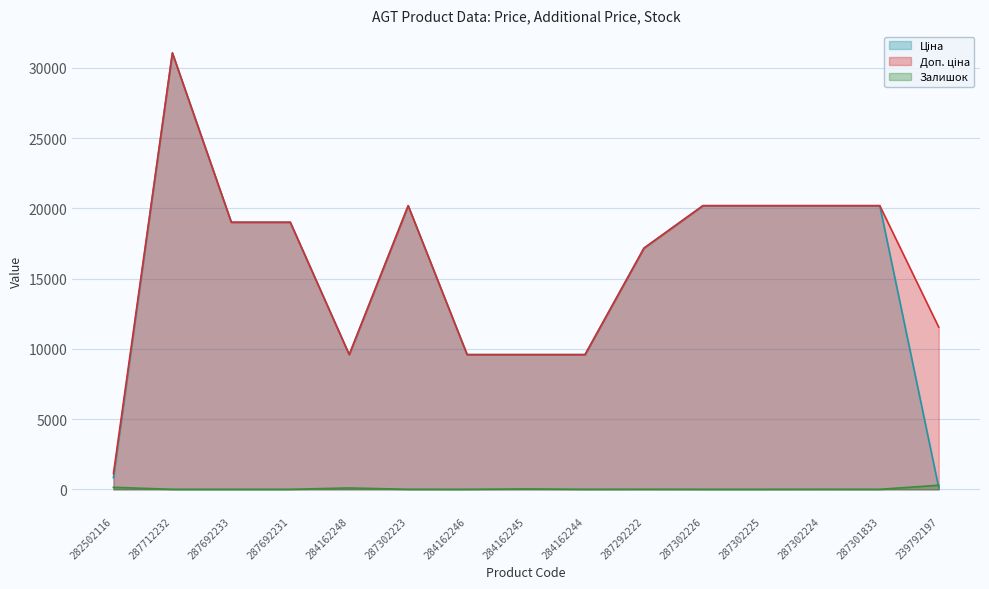

What is the difference between the maximum and minimum values in the Ціна series?

30943.1